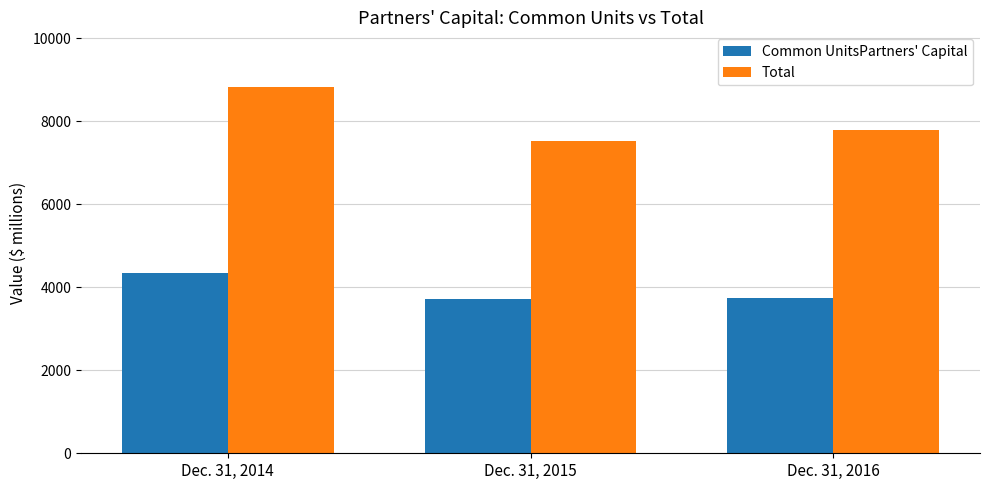

What is the value of the Common UnitsPartners' Capital bar at the 1st from the left?

4353